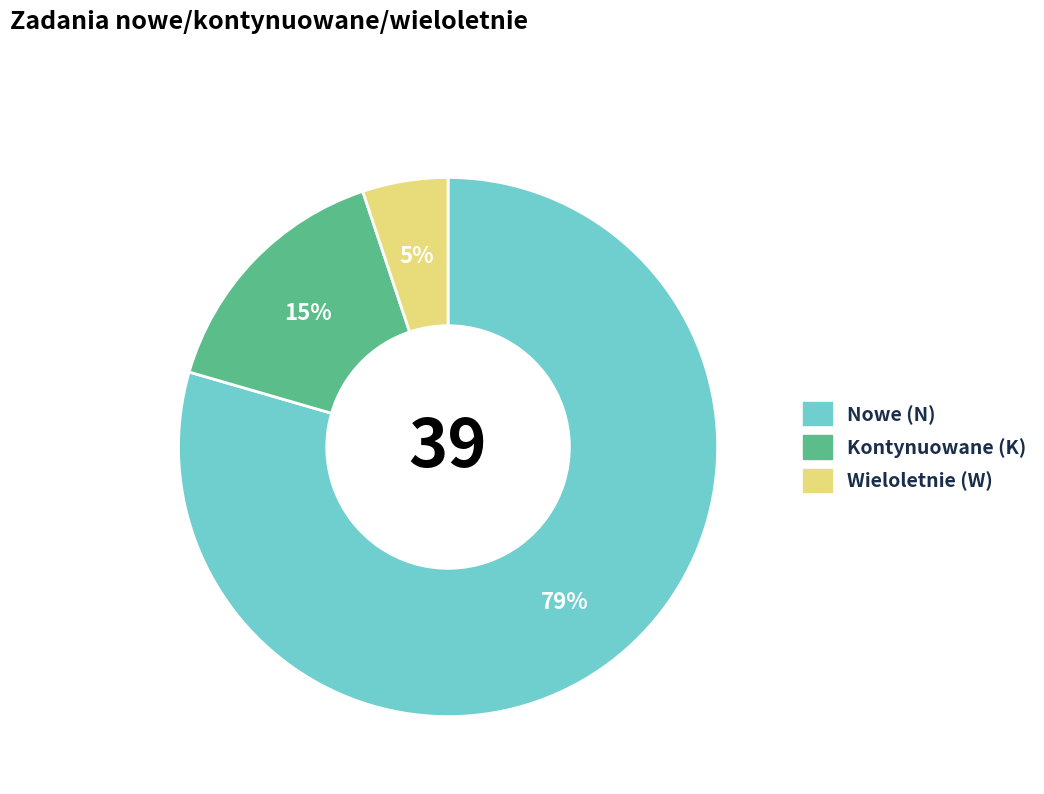

To the nearest percent, what is the average slice percentage?

33%